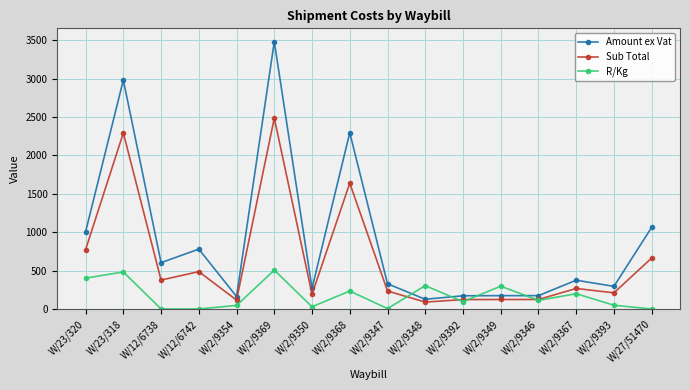

What is the lowest value of the Sub Total series?

91.6